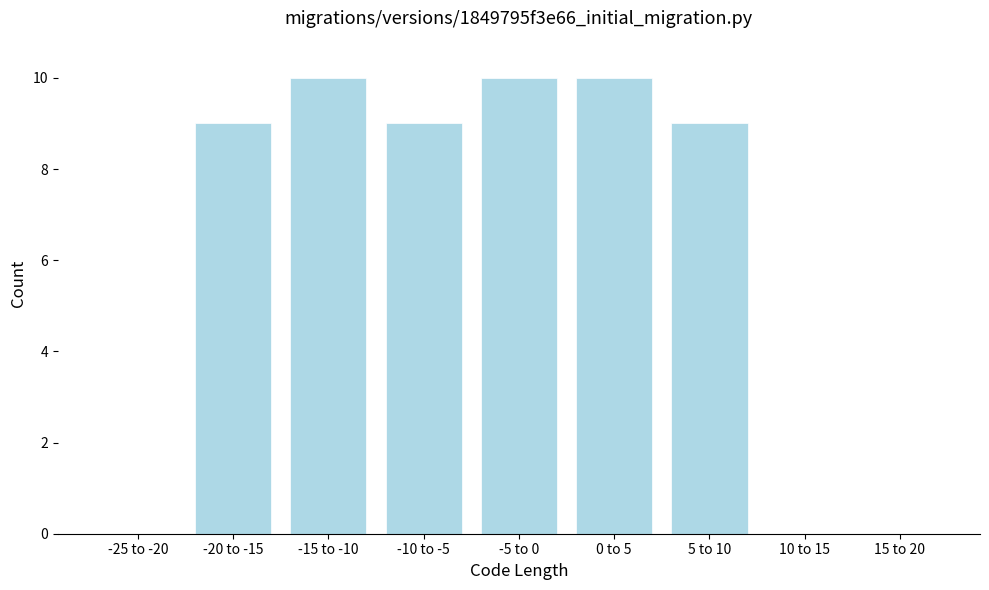

Reading right to left, transcribe all the data shown in this chart.

15 to 20=0	10 to 15=0	5 to 10=9	0 to 5=10	-5 to 0=10	-10 to -5=9	-15 to -10=10	-20 to -15=9	-25 to -20=0